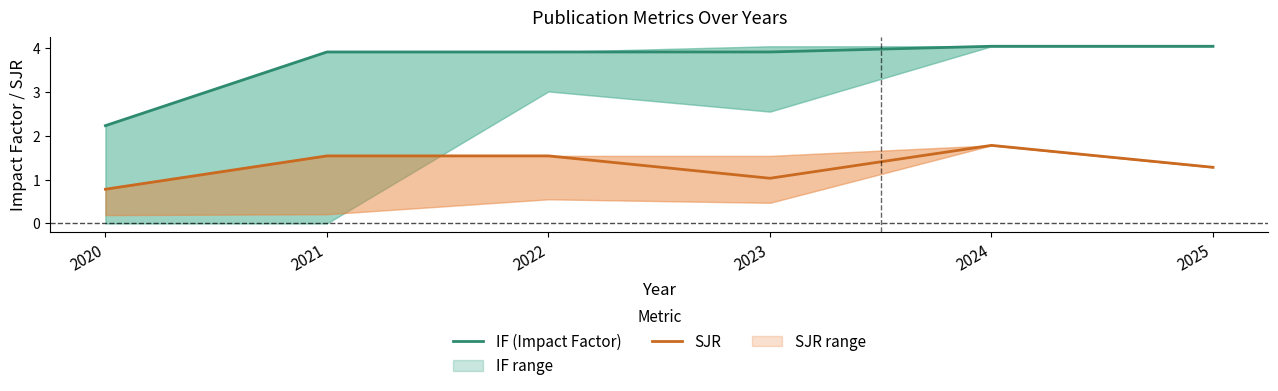

What is the lowest value of the SJR series?

0.8